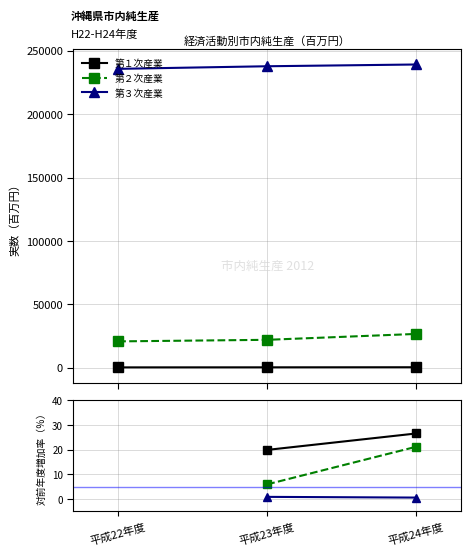

Which series has the largest total across all categories?

第３次産業